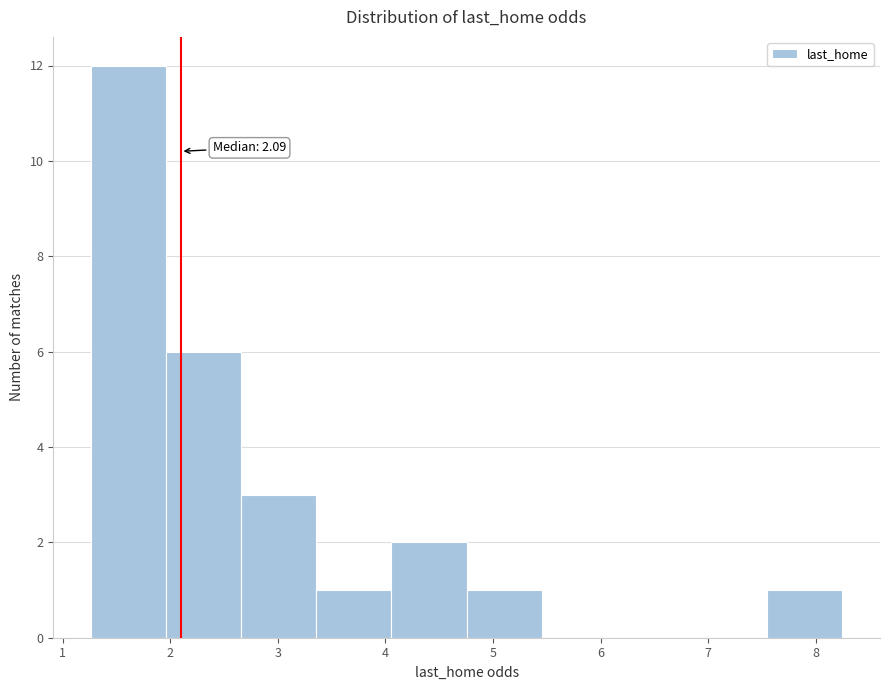

Over which range of the x-axis is the bar tallest?

1.3 to 2.0